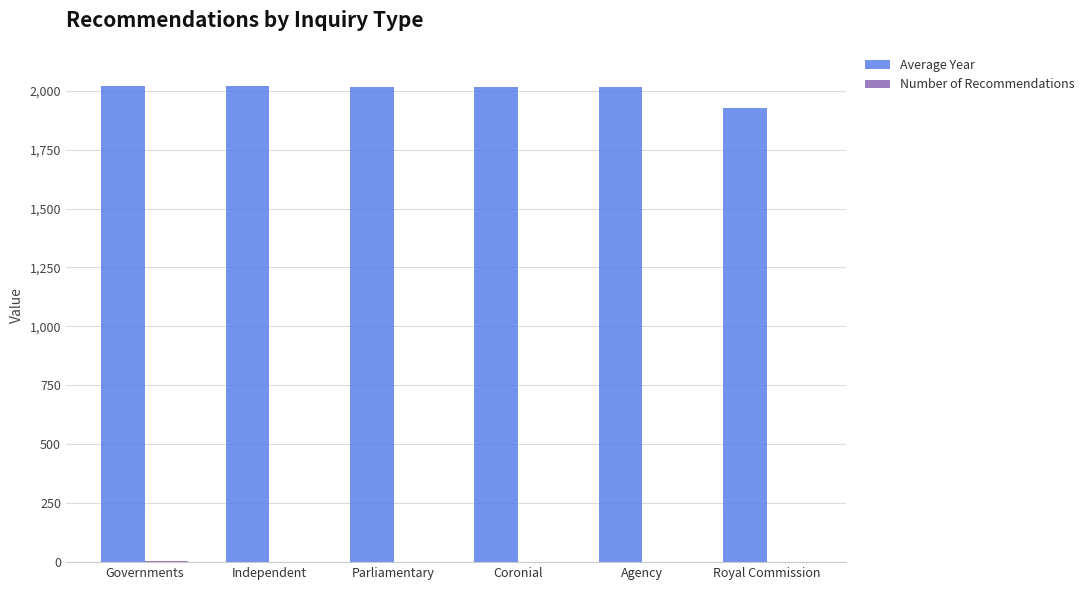

Which series has the largest total across all categories?

Average Year